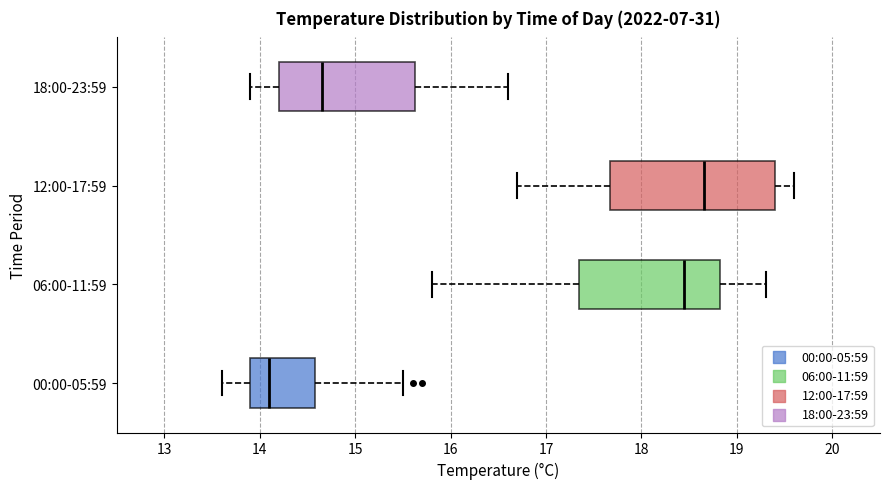

Reading bottom to top, transcribe this box plot: for each box, give where its median line is, the range the box spans, and where its two whiskers end, as read against the x-axis. The values are not printed on the chart, so give them approximately, as read against the axis.

00:00-05:59: median 14.1, box 13.9 to 14.6, whiskers 13.6 to 15.5
06:00-11:59: median 18.5, box 17.4 to 18.8, whiskers 15.8 to 19.3
12:00-17:59: median 18.7, box 17.7 to 19.4, whiskers 16.7 to 19.6
18:00-23:59: median 14.7, box 14.2 to 15.6, whiskers 13.9 to 16.6